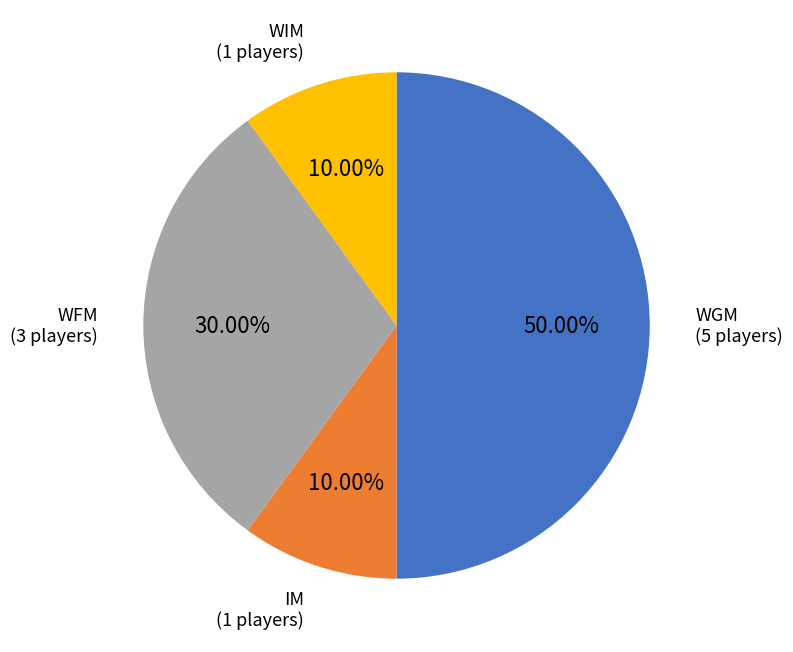

To the nearest percent, what percentage of the pie is WGM?

50%